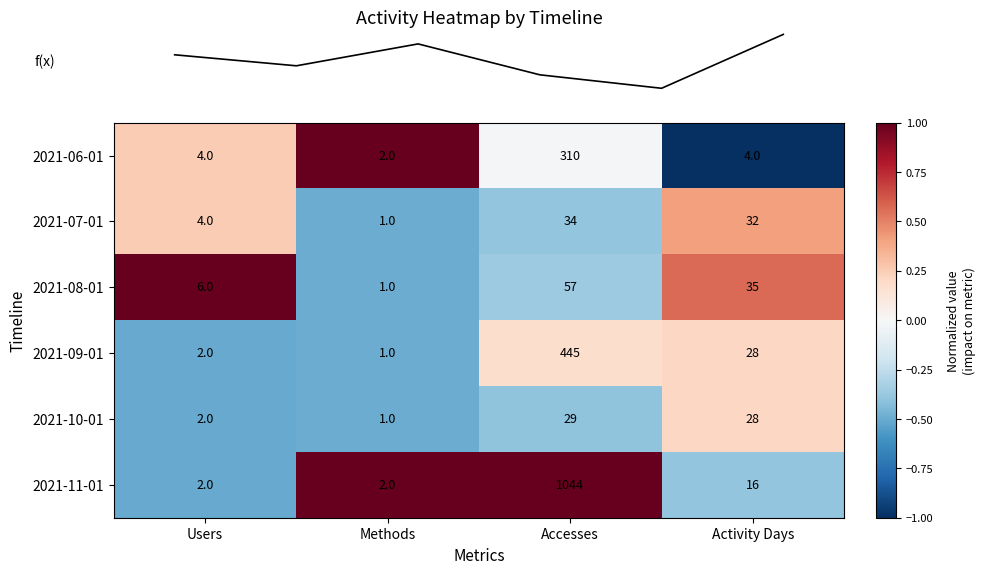

How many data points does each series have?

4